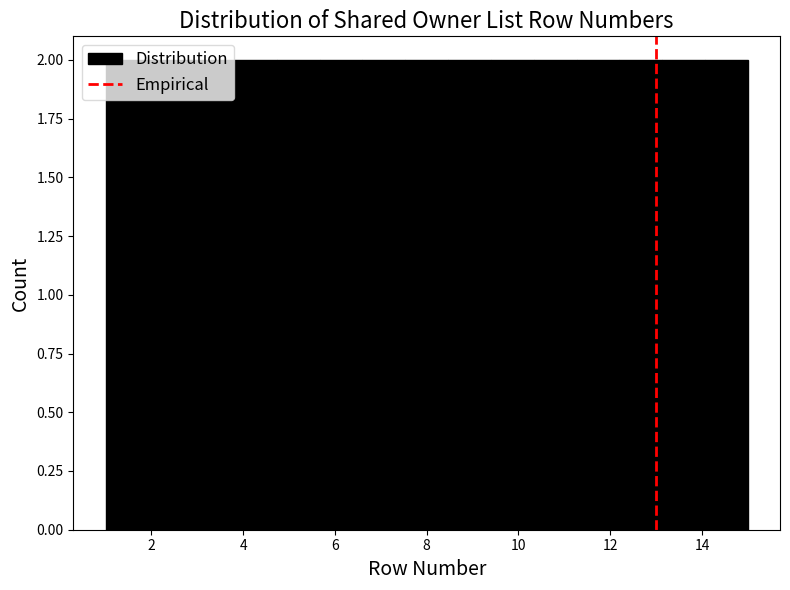

Reading left to right, transcribe this chart: for each bar, give the range it covers on the x-axis and its height. Neither the bar edges nor the heights are printed on the chart, so give them approximately, as read against the axes.

1.0 to 2.0: 2
2.0 to 2.8: 2
2.8 to 3.8: 2
3.8 to 4.8: 2
4.8 to 5.6: 2
5.6 to 6.6: 2
6.6 to 7.6: 2
7.6 to 8.4: 2
8.4 to 9.4: 2
9.4 to 10.4: 2
10.4 to 11.2: 2
11.2 to 12.2: 2
12.2 to 13.2: 2
13.2 to 14.0: 2
14.0 to 15.0: 2